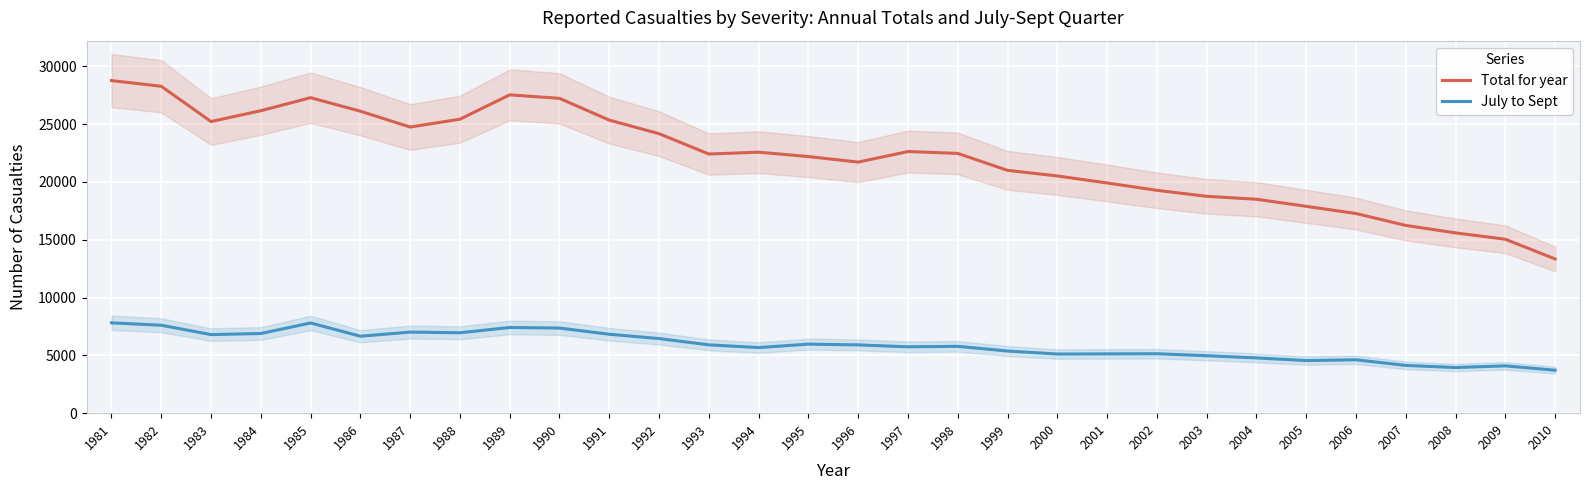

True or false: July to Sept has more than 0 points higher than both neighbors.

True